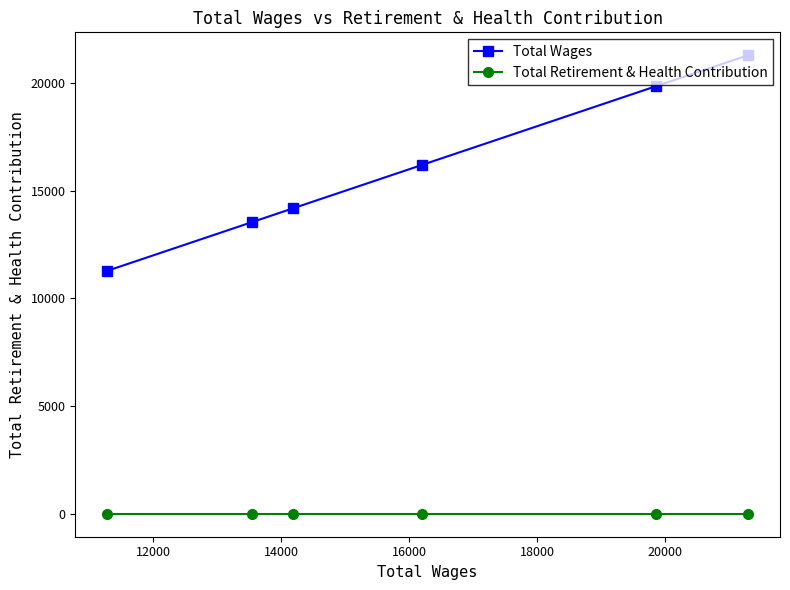

Reading right to left, transcribe all the data shown in this chart.

Total Wages: 21295	19860	16205	14185	13540	11285
Total Retirement & Health Contribution: 0	0	0	0	0	0